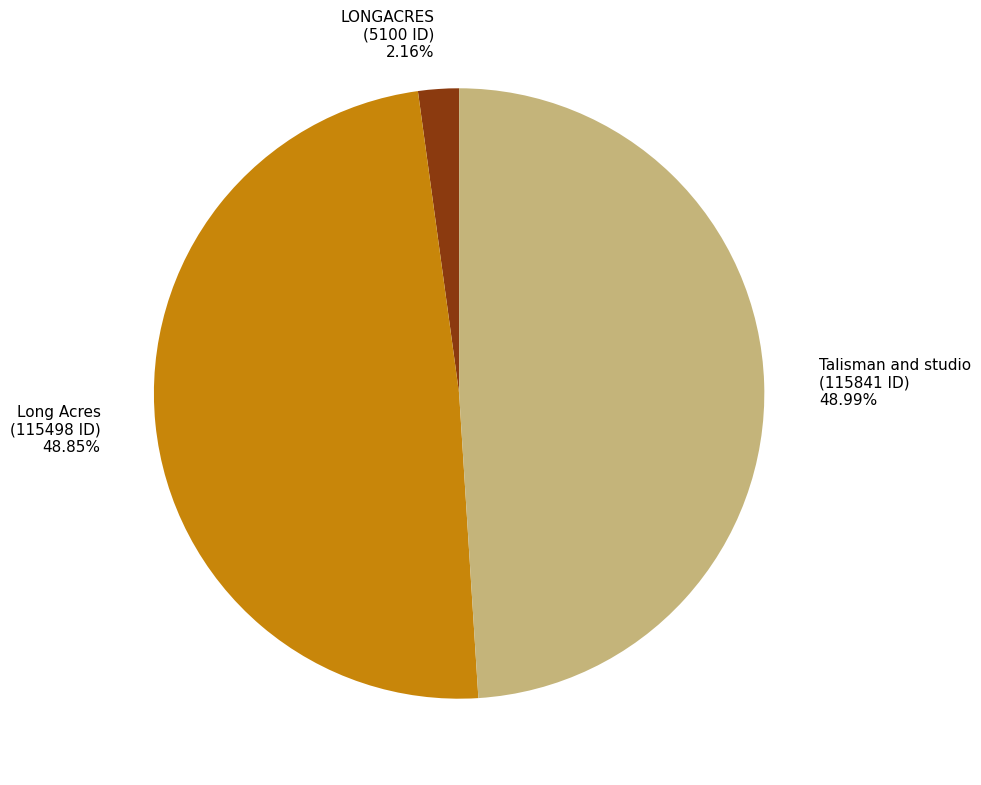

Count the number of slices in the pie.

3